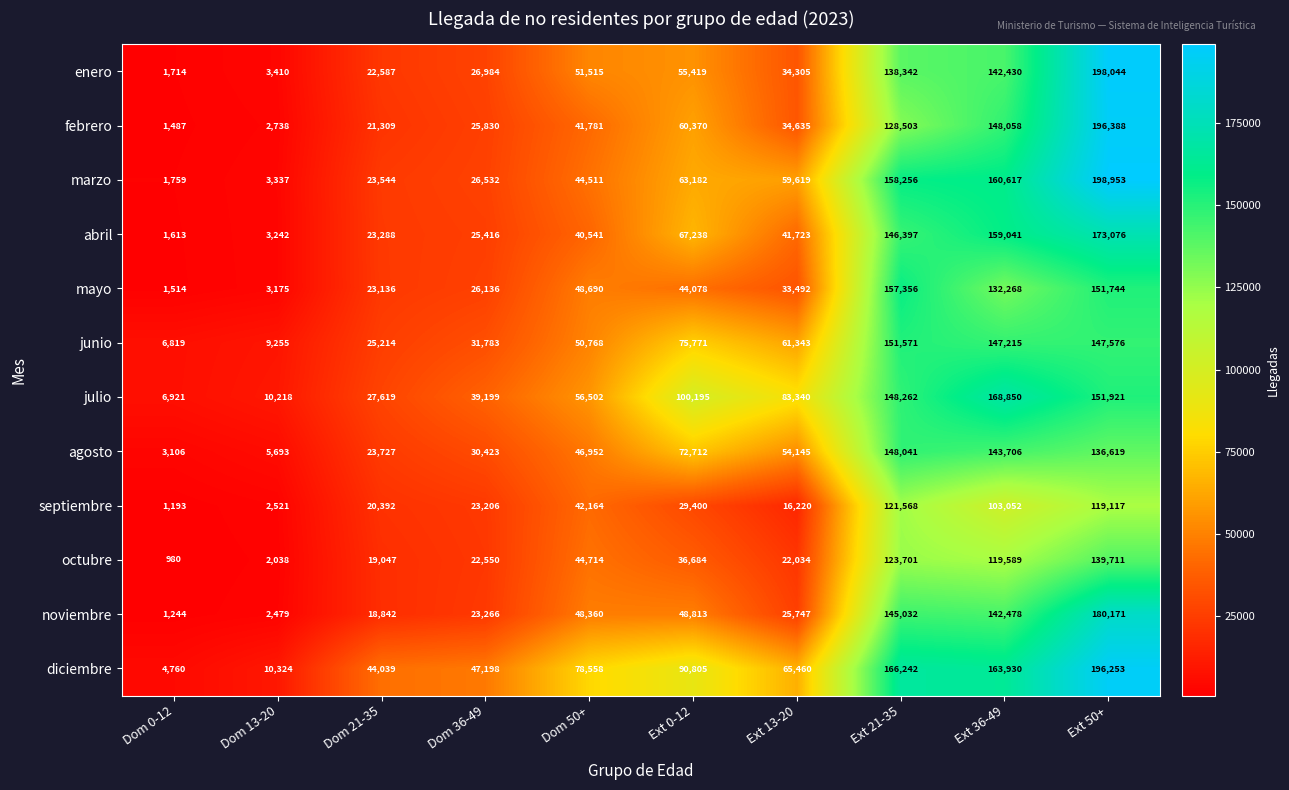

Where is junio nearest to the value 79195?

Ext 0-12